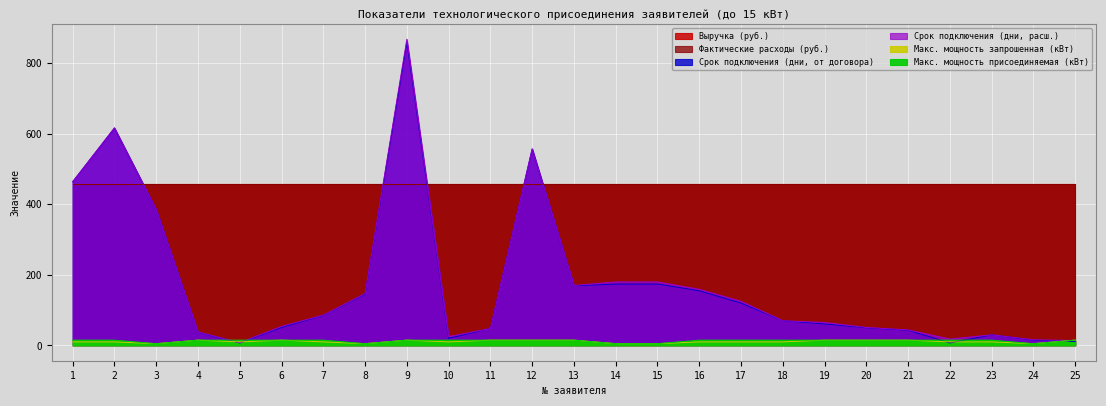

At how many categories does at least one series exceed 664?

1